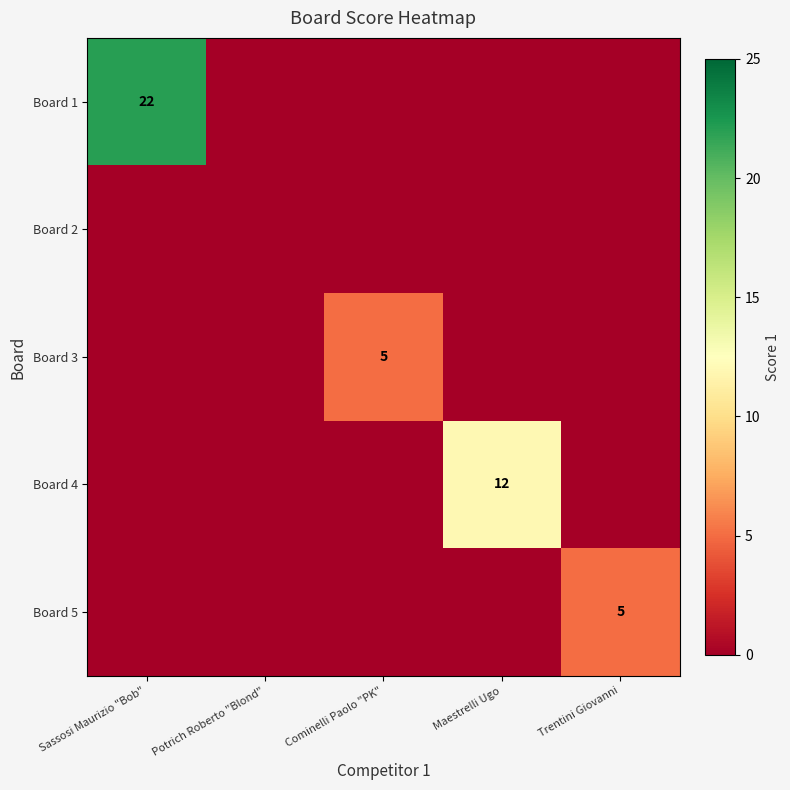

The Board 1 series shows 13 at Sassosi Maurizio "Bob". True or false?

False